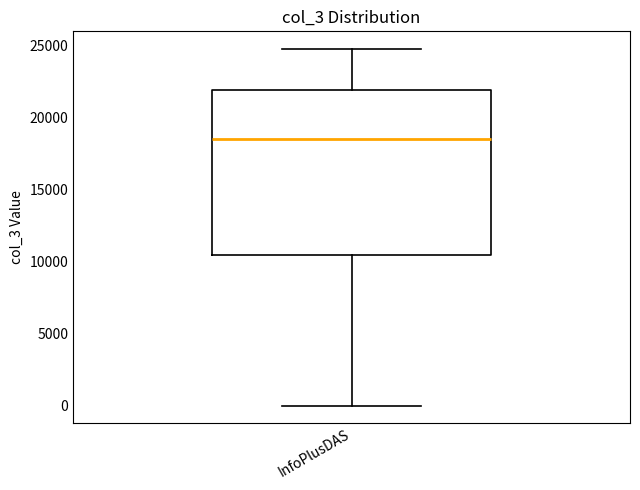

Read this box plot against the y-axis: the position of the median line, the range covered by the box, and the ends of both whiskers. The values are not printed on the chart, so give them approximately, as read against the axis.

median 18500, box 10500 to 22000, whiskers 0 to 24500